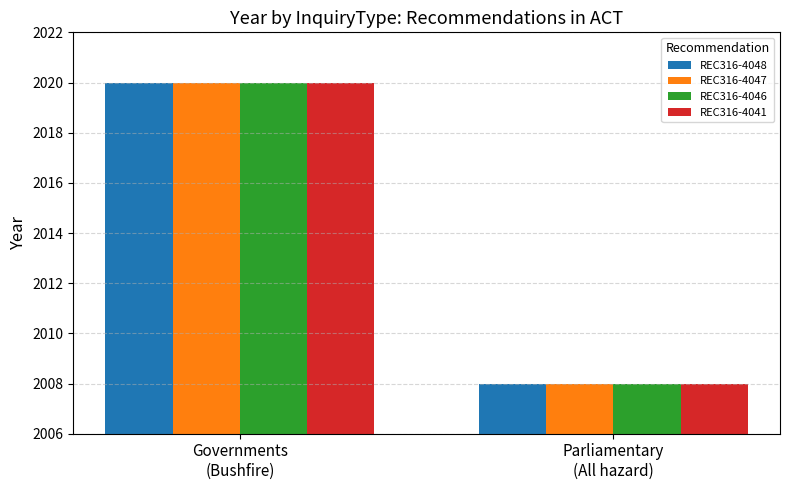

The value of REC316-4041 at Parliamentary
(All hazard) is 2008. True or false?

True